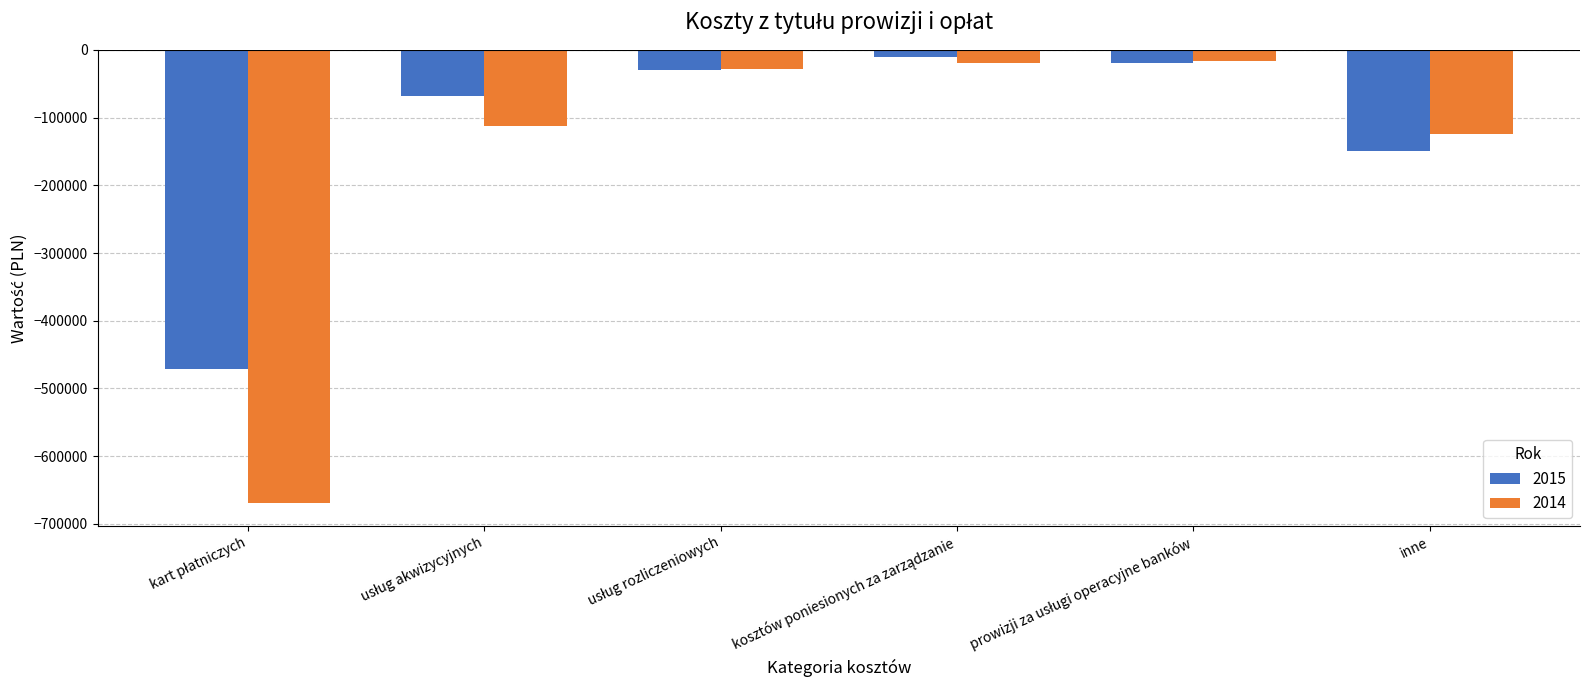

Which series has the largest total across all categories?

2015